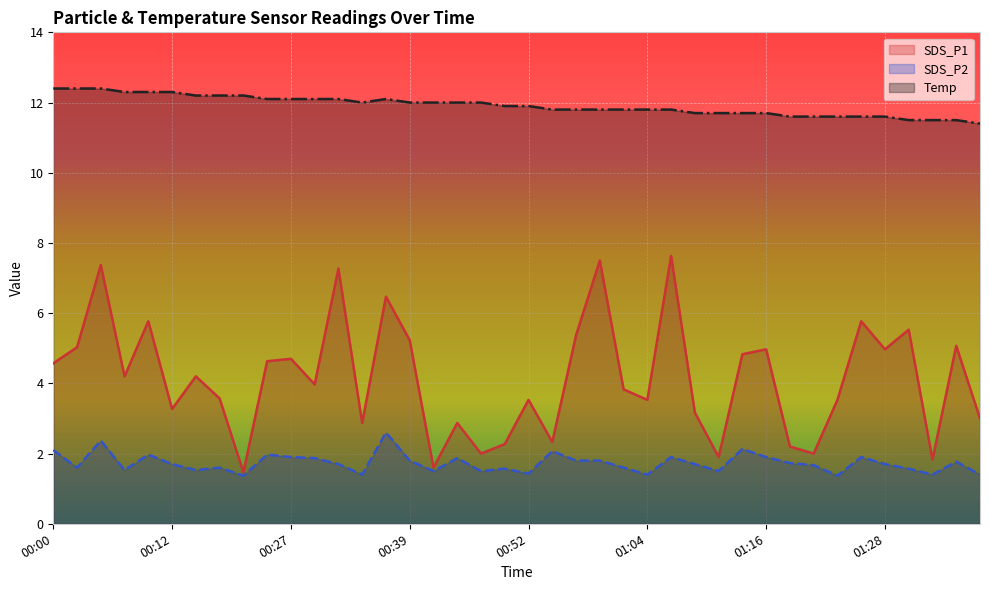

Which has a higher value, 00:05 or 00:25?

00:05